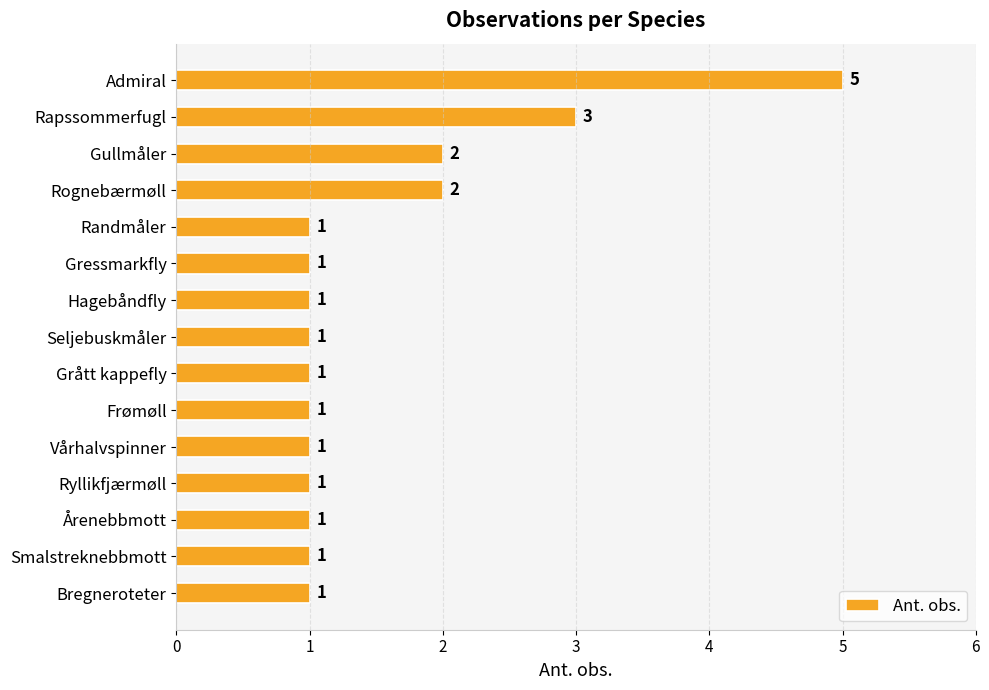

How many bars are there in total?

15